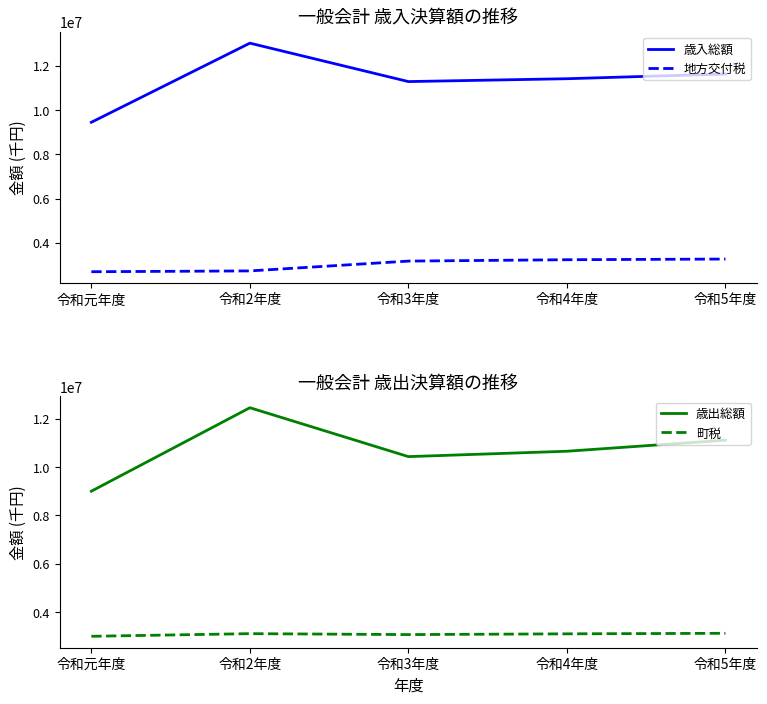

True or false: 地方交付税 has more than 0 interior local peaks.

False